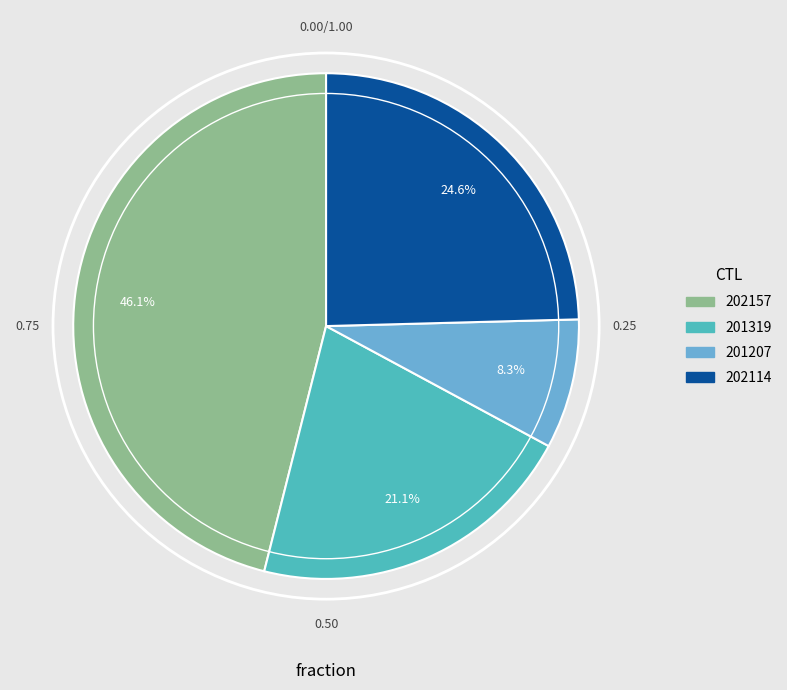

Is 202114 the majority of the pie?

No